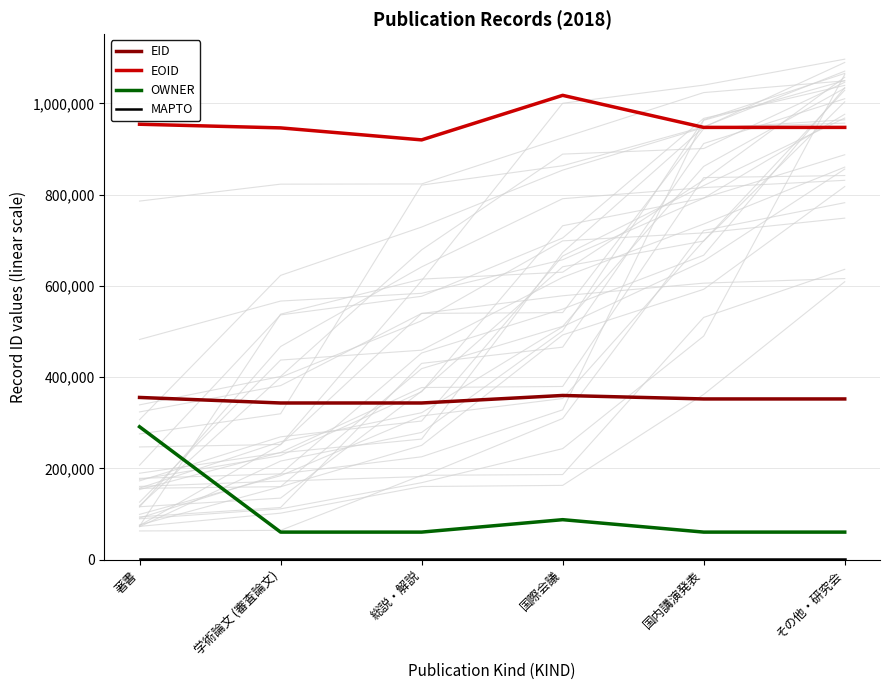

True or false: MAPTO and EOID cross at least once.

False